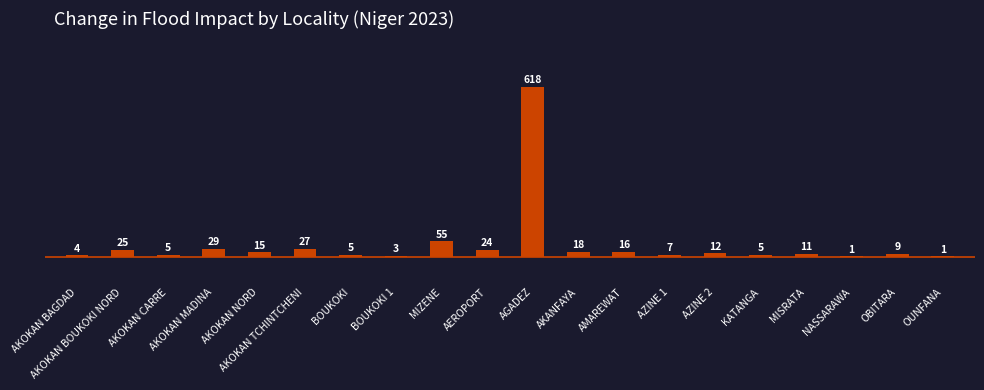

Reading left to right, what are all the values shown in this chart?

4	25	5	29	15	27	5	3	55	24	618	18	16	7	12	5	11	1	9	1